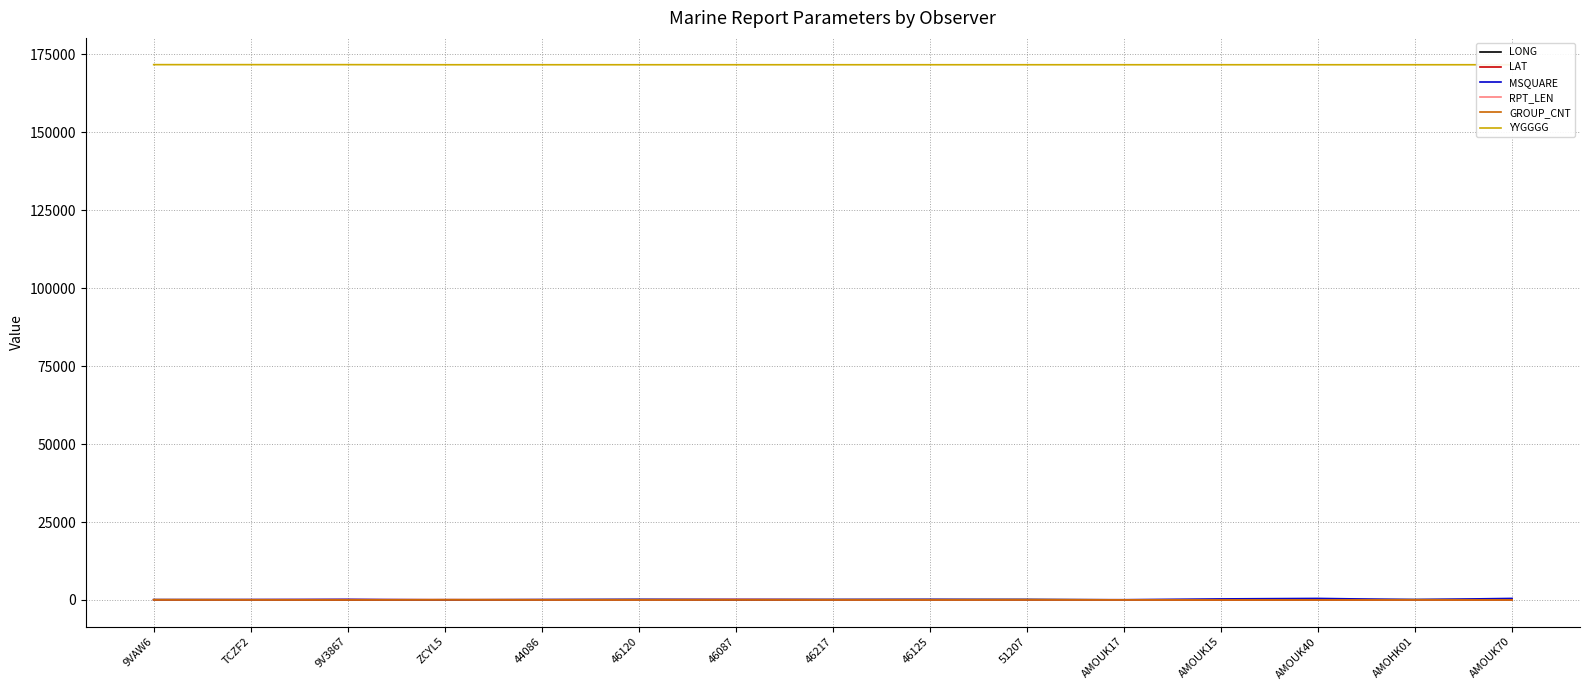

What is the sum of the MSQUARE values at AMOUK17 and AMOUK40?

558.0